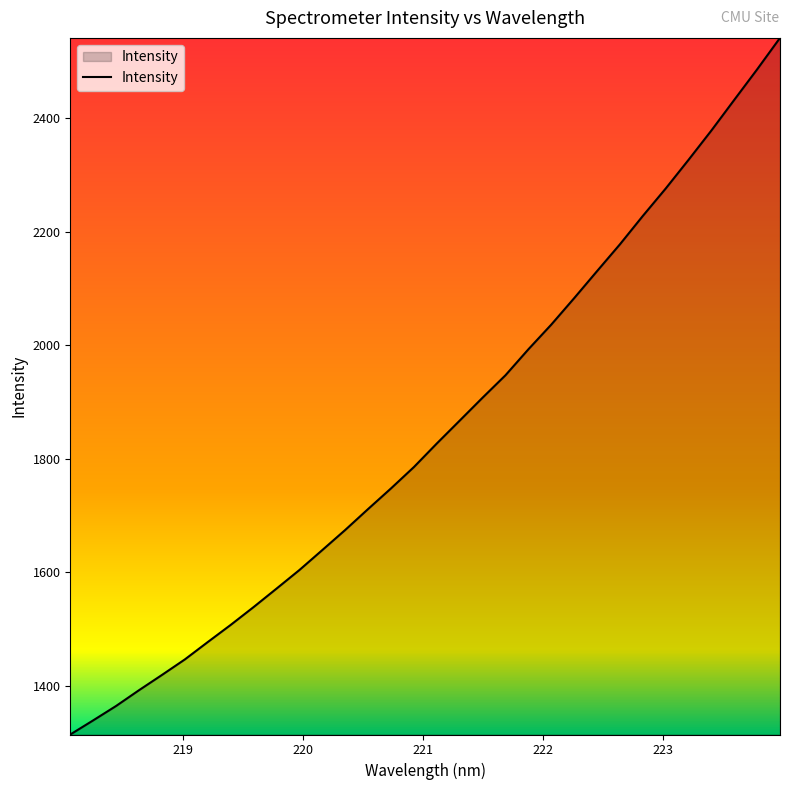

What is the smallest value displayed?

1314.0